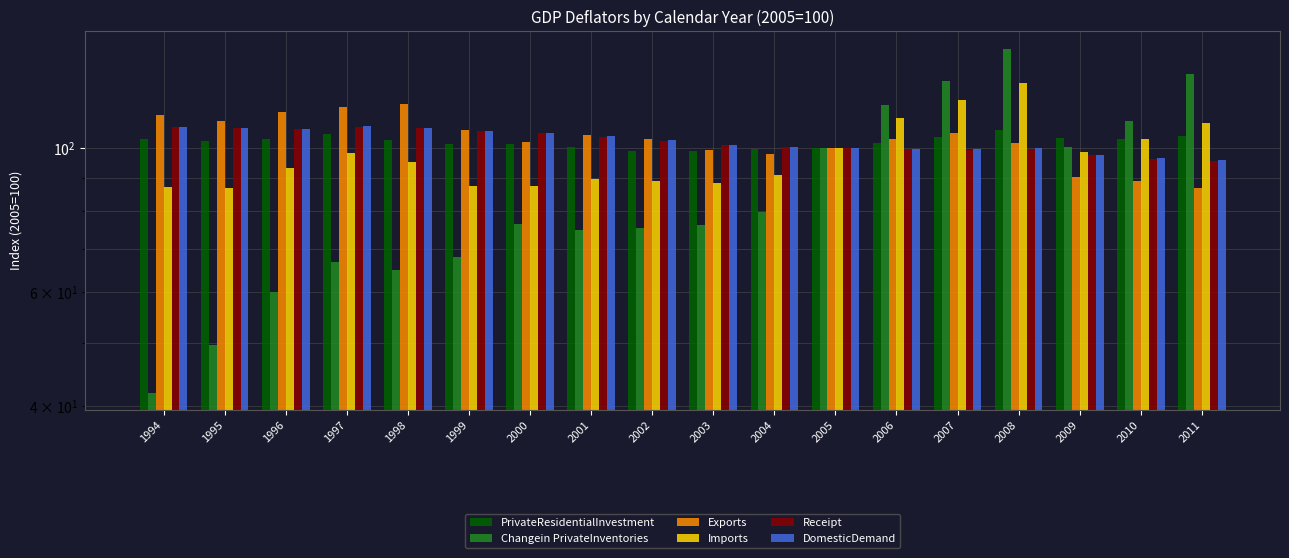

Which series has the largest total across all categories?

Exports